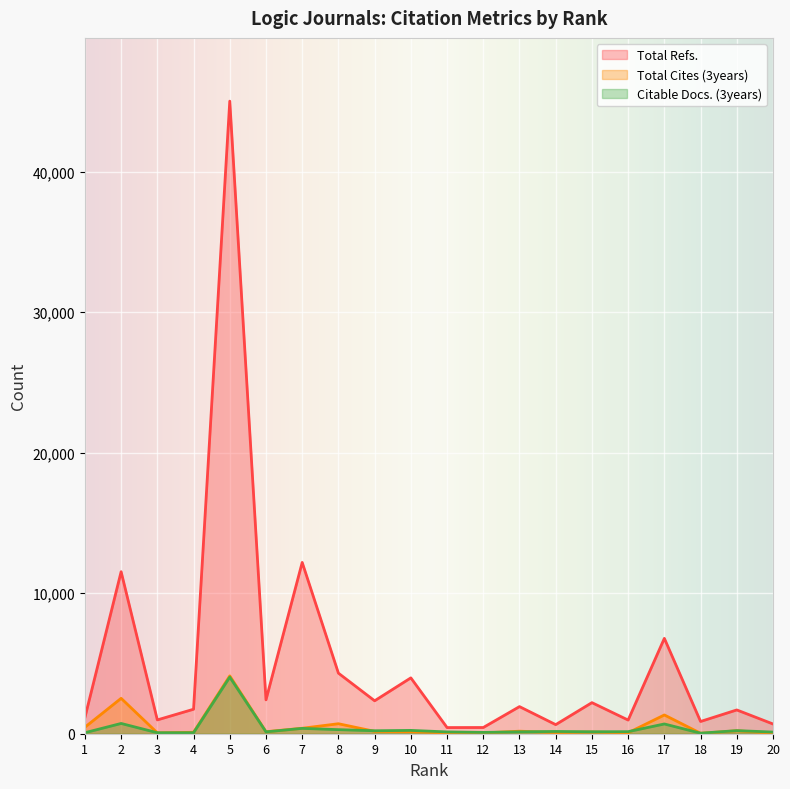

How many data points in Citable Docs. (3years) are less than 147?

10